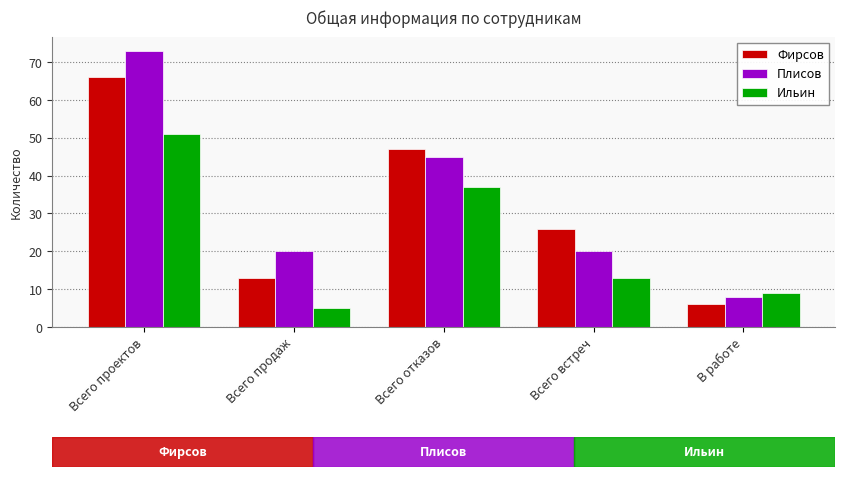

Is it true that Фирсов equals 7 at Всего продаж?

False